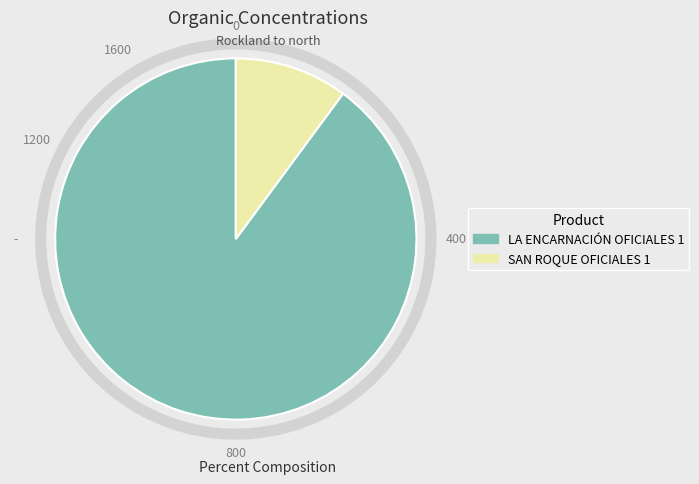

Between SAN ROQUE OFICIALES 1 and LA ENCARNACIÓN OFICIALES 1, which is larger?

LA ENCARNACIÓN OFICIALES 1